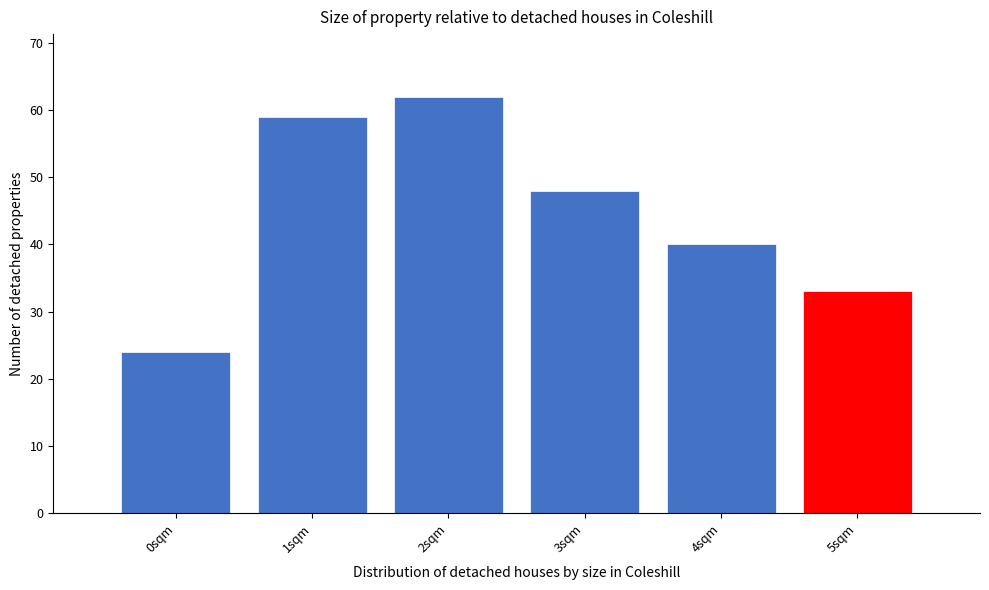

Which range on the x-axis has the tallest bar?

1.5 to 2.5